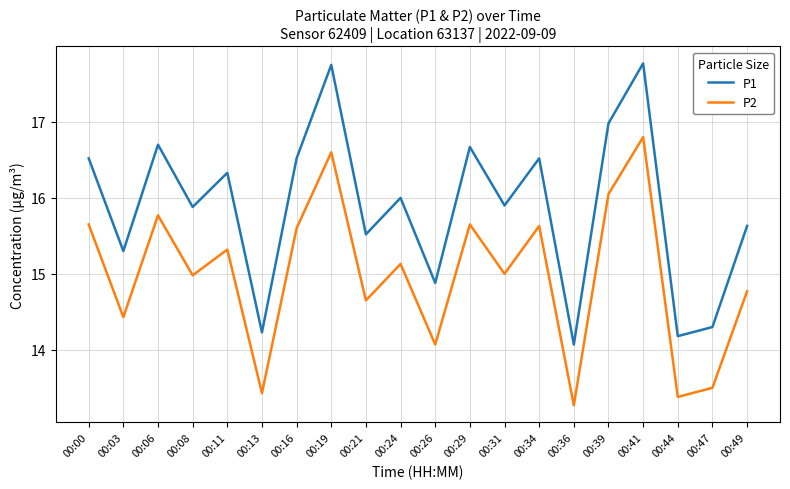

The P2 series shows 15.0 at 00:08. True or false?

True